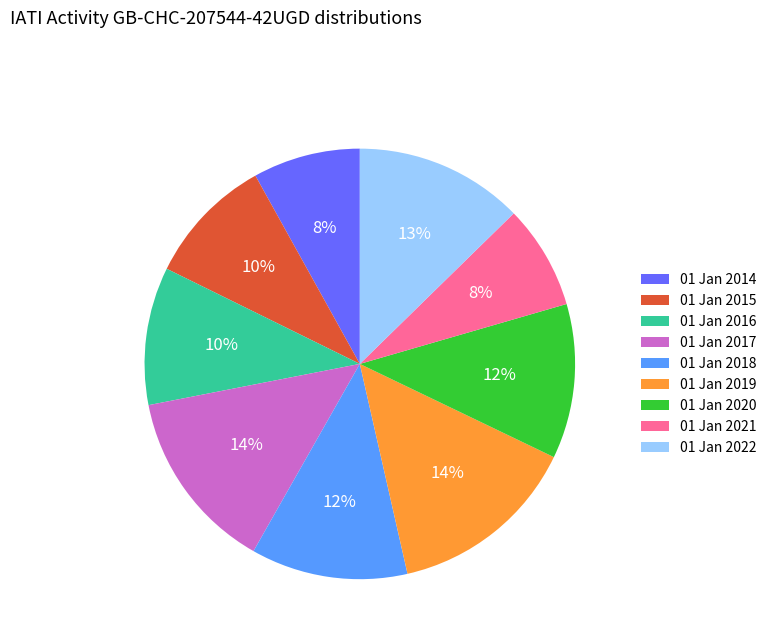

The 01 Jan 2018 slice represents 1% of the pie. True or false?

False